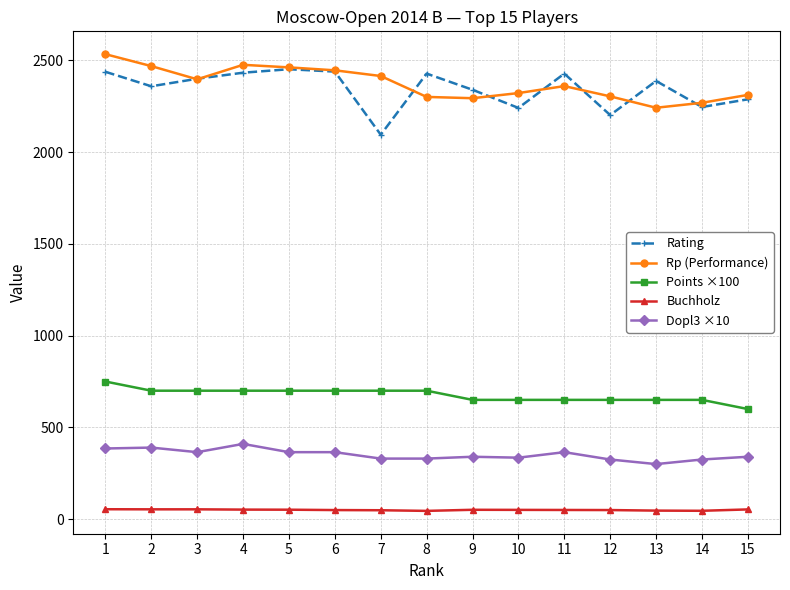

Is the value of Rating at 3 greater than the value of Points ×100 at 12?

Yes